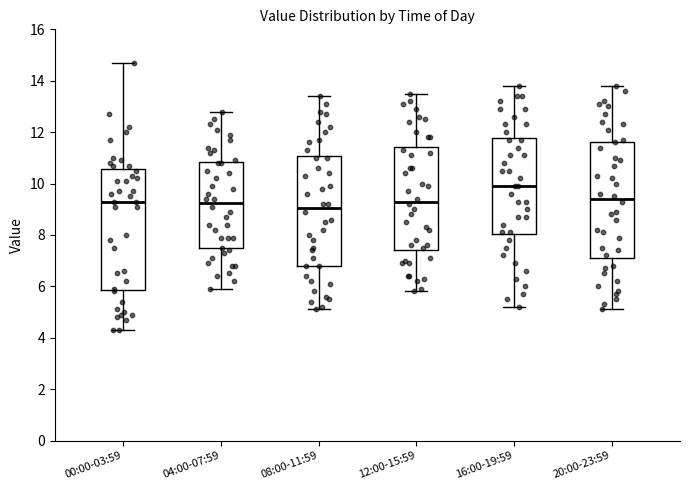

Where does the lower whisker of the box for 04:00-07:59 end on the y-axis? The values are not printed on the chart, so give them approximately, as read against the axis.

6.0